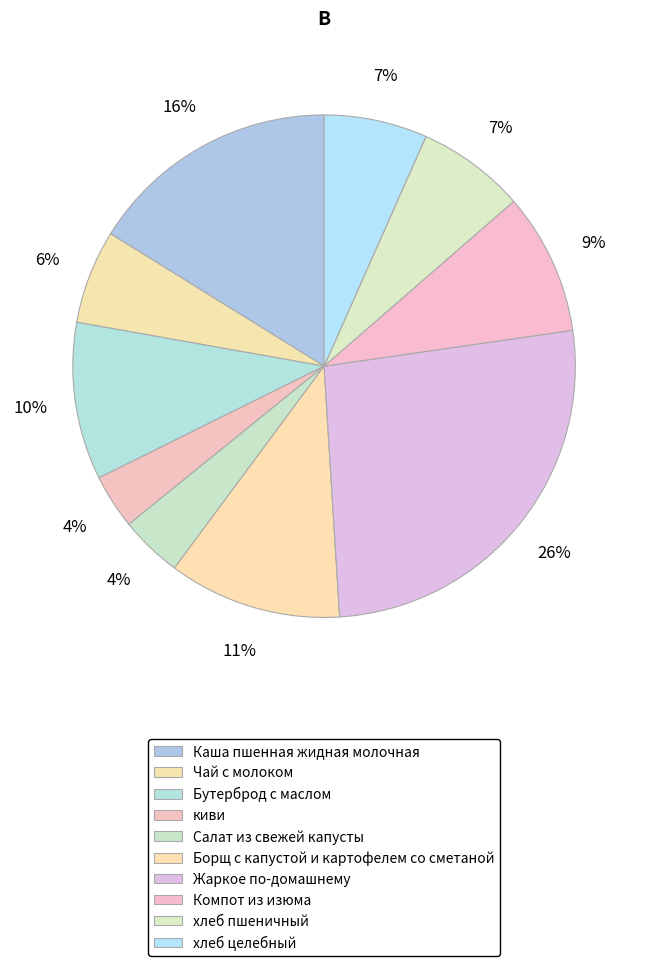

To the nearest percent, what portion does Жаркое по-домашнему represent?

26%